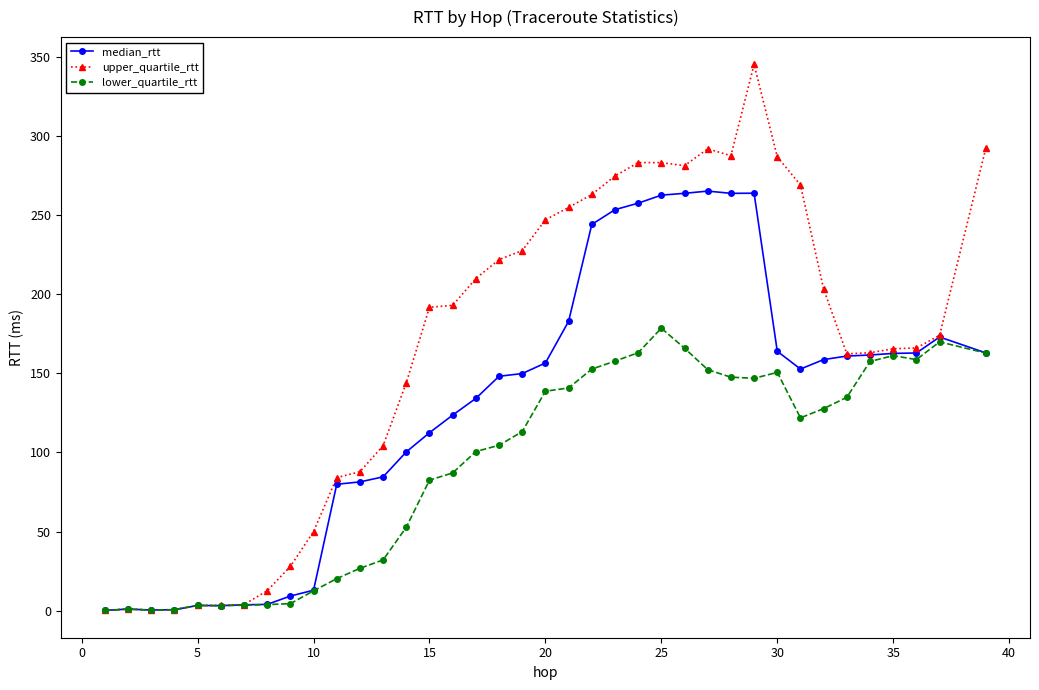

How many data points in upper_quartile_rtt are above 191?

19